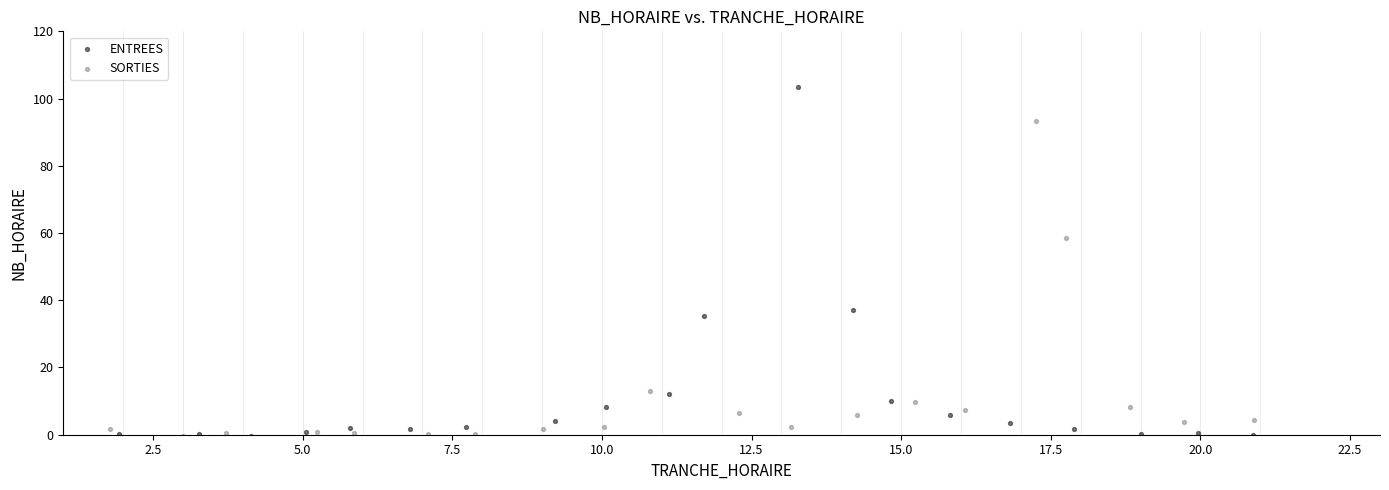

Which series contains the highest Y value?

ENTREES